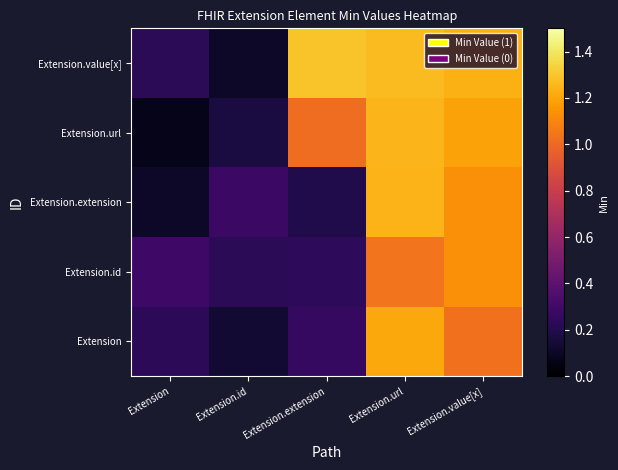

What is the smallest value displayed?

0.1